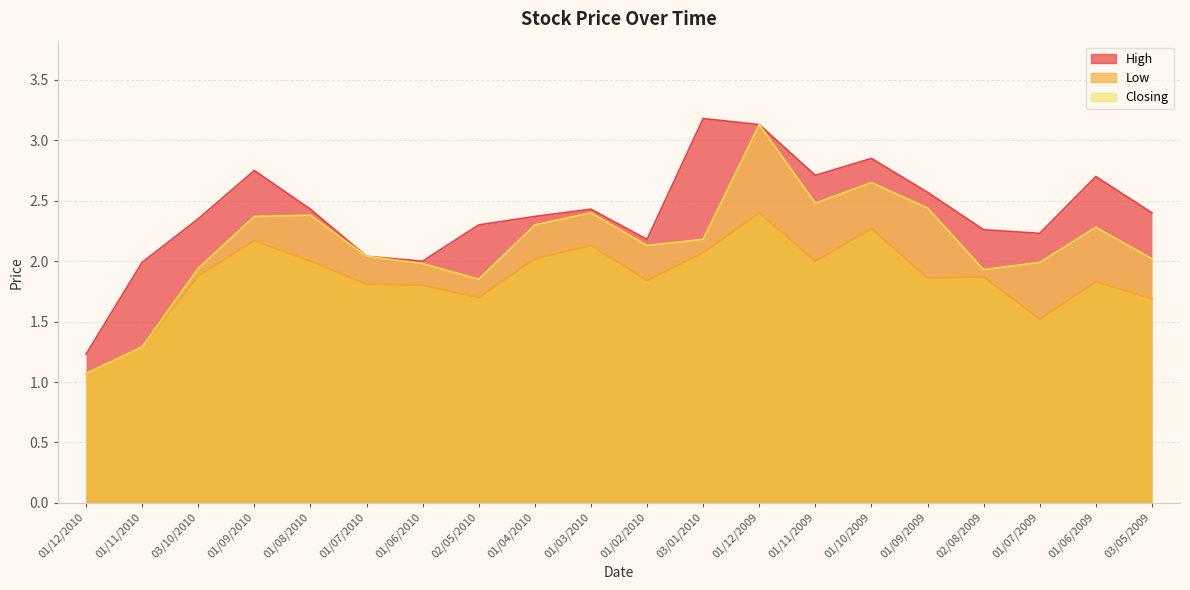

Rank the categories by Low value from lowest to highest.

01/12/2010, 01/11/2010, 01/07/2009, 03/05/2009, 02/05/2010, 01/06/2010, 01/07/2010, 01/06/2009, 01/02/2010, 01/09/2009, 02/08/2009, 03/10/2010, 01/08/2010, 01/11/2009, 01/04/2010, 03/01/2010, 01/03/2010, 01/09/2010, 01/10/2009, 01/12/2009